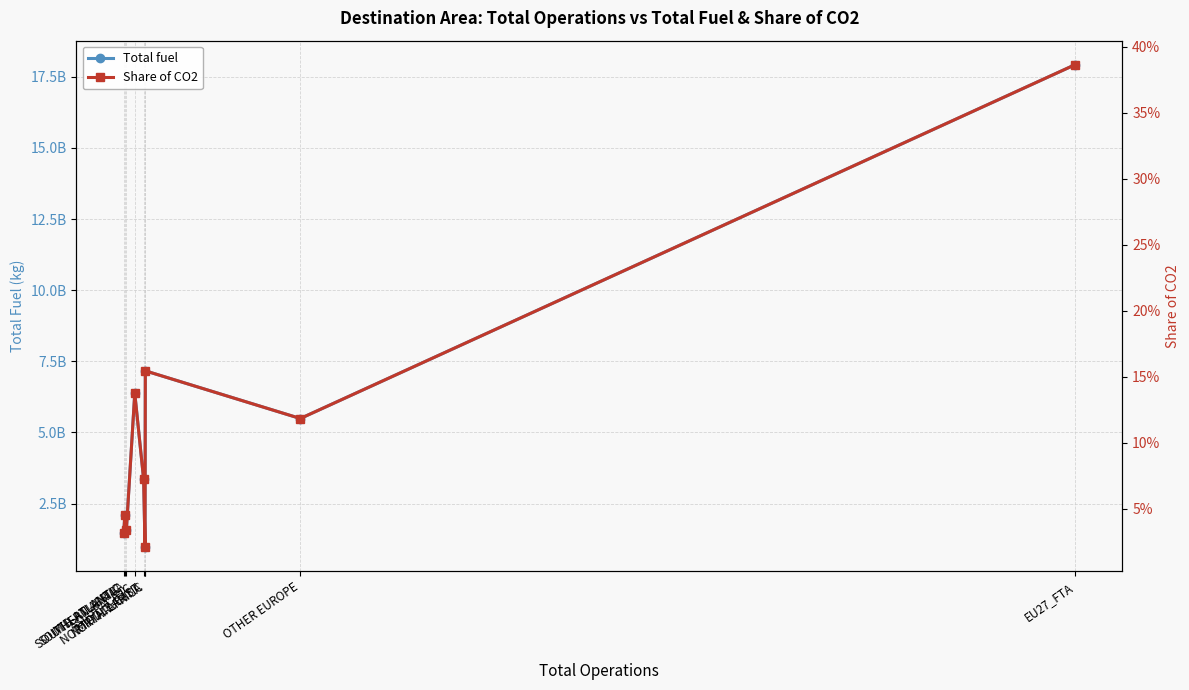

What is the total value across all series at EU27_FTA?

17923986795.5